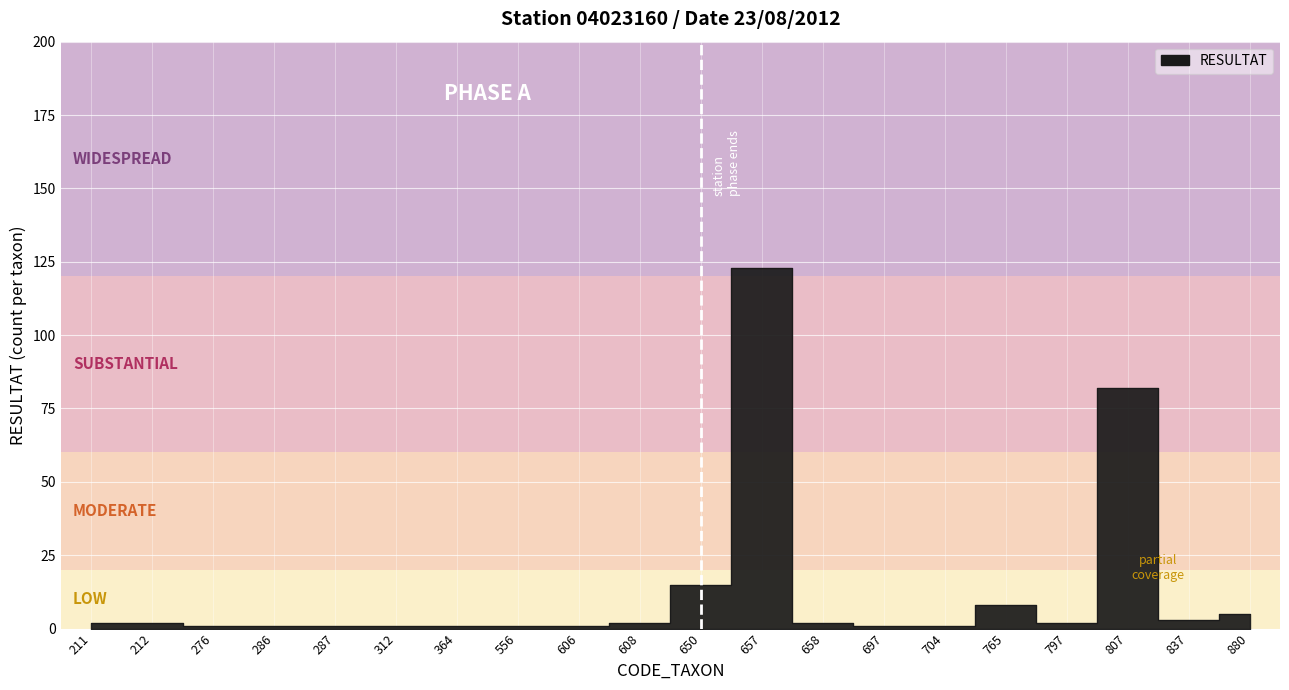

What is the value of the 10th point from the left?

2